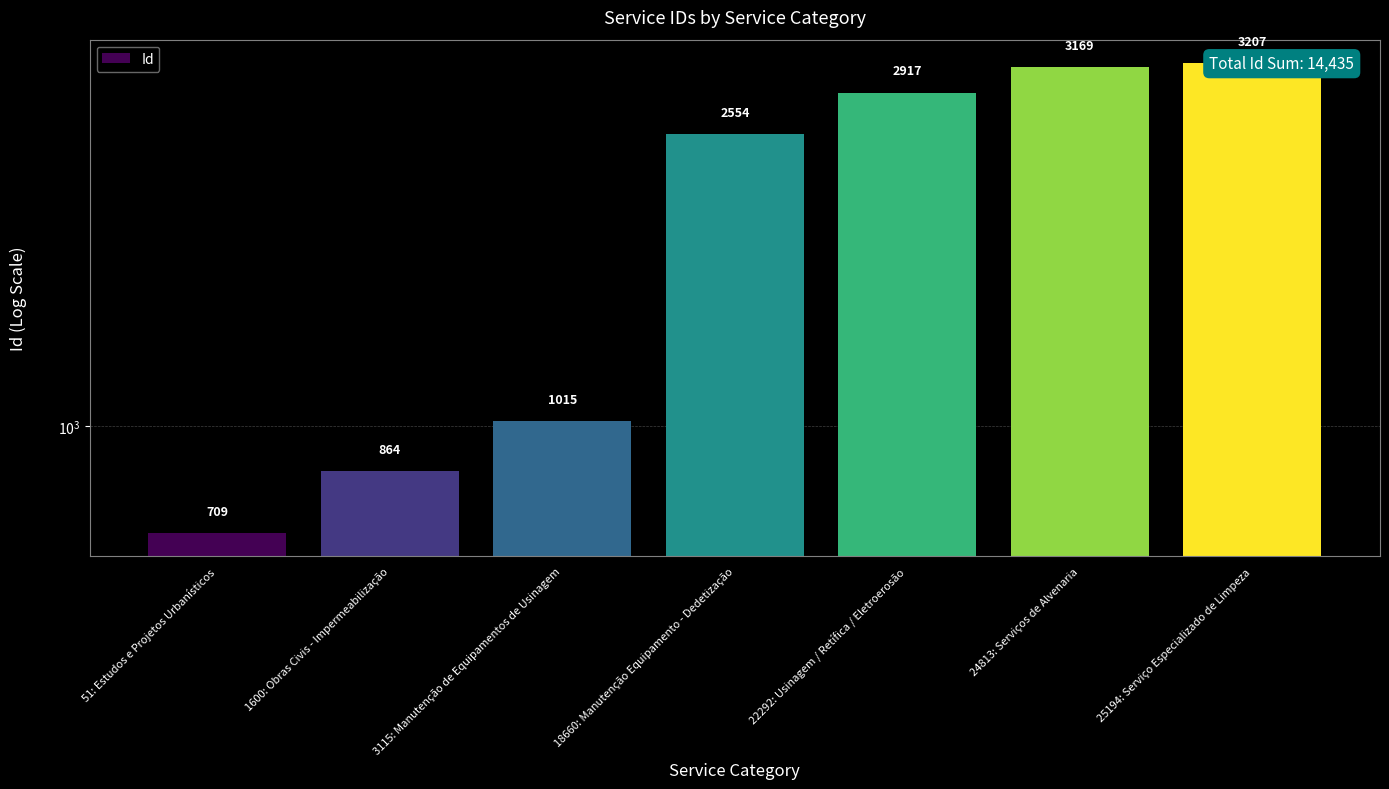

The chart shows a value of 1840 at 22292: Usinagem / Retífica / Eletroerosão. True or false?

False